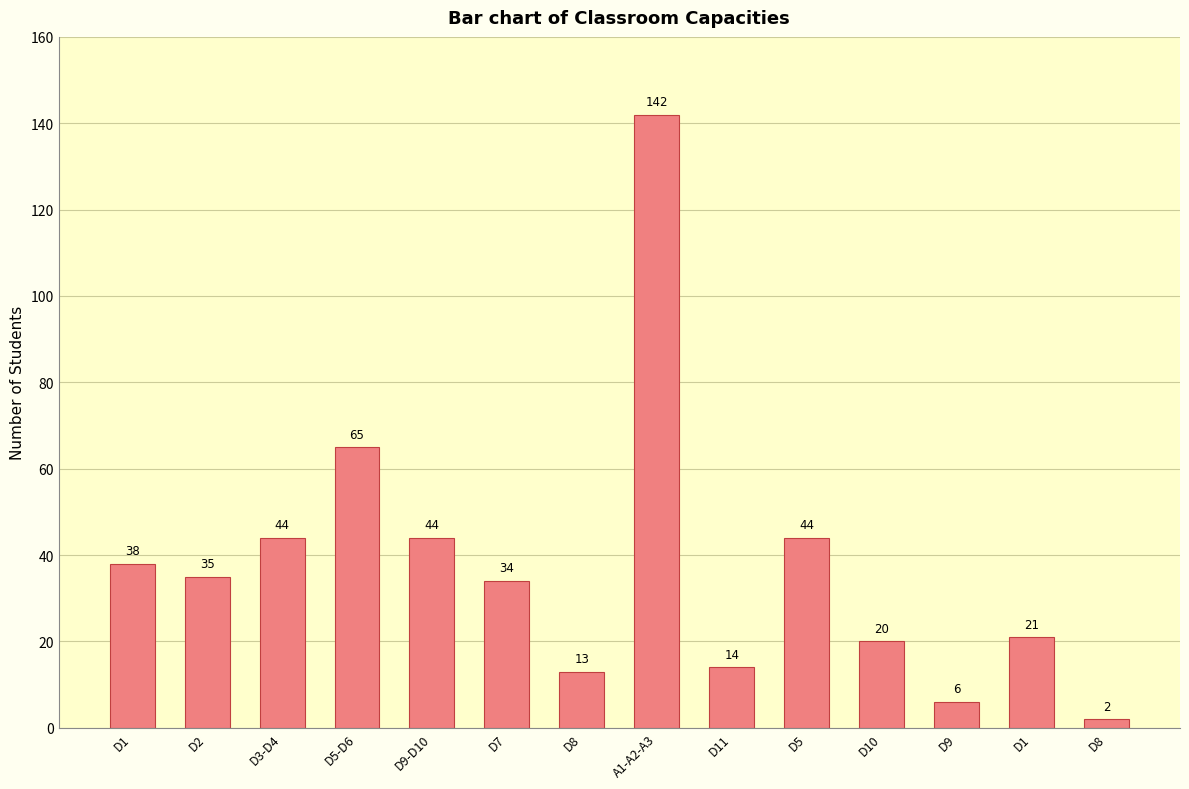

What is the change in value from D1 to D9-D10?

+6